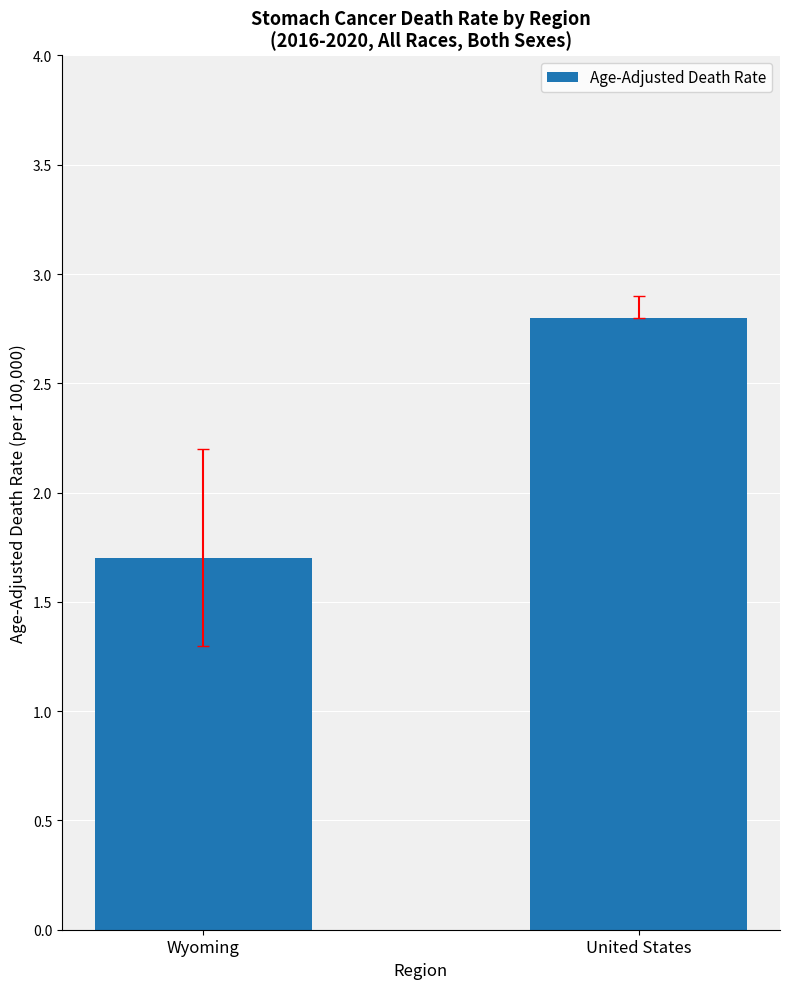

What is the sum of the values at Wyoming and United States?

4.5